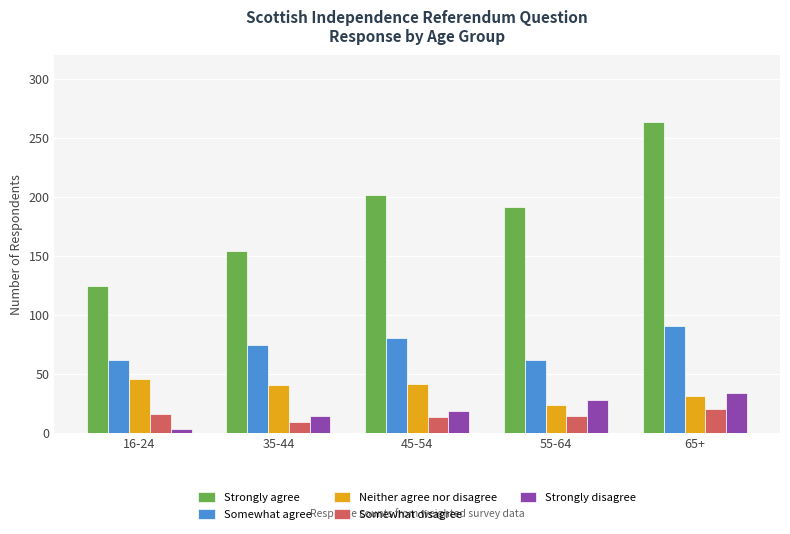

Which series changed the most between 16-24 and 35-44?

Strongly agree